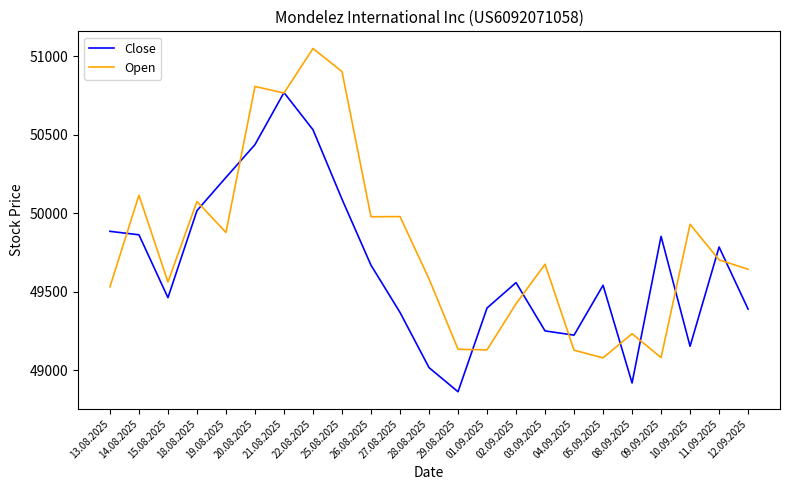

Which series has the largest total across all categories?

Open